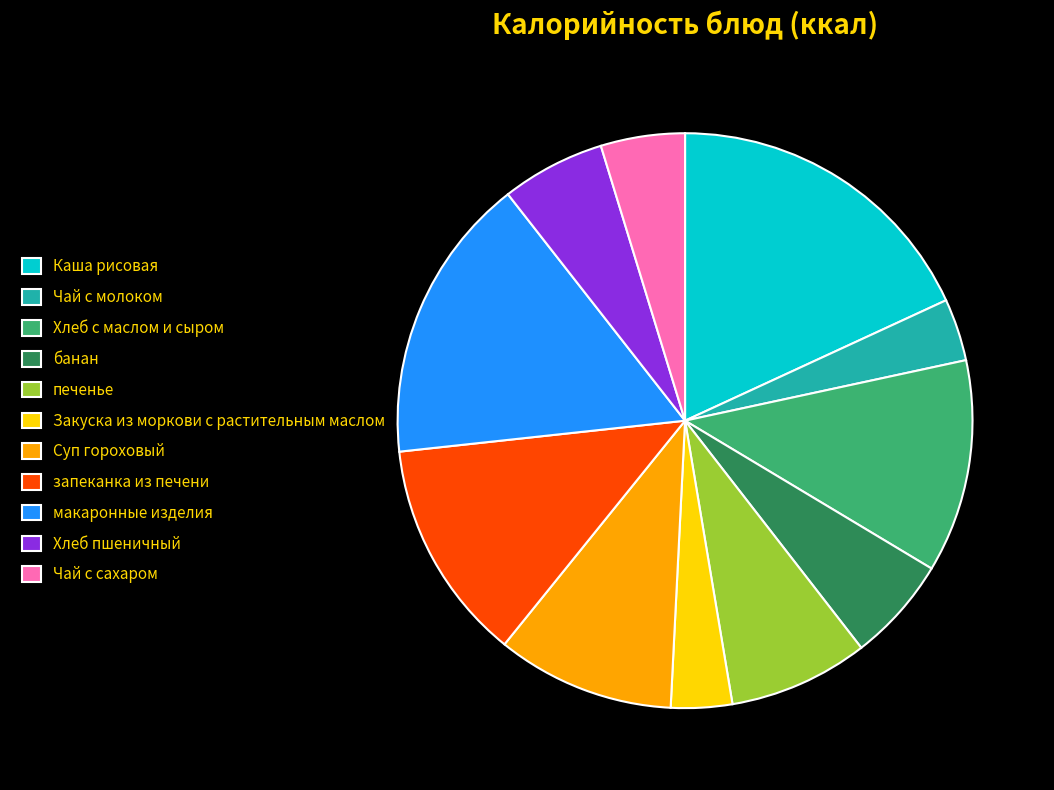

Do Чай с сахаром and Каша рисовая together represent more than half of the pie?

No